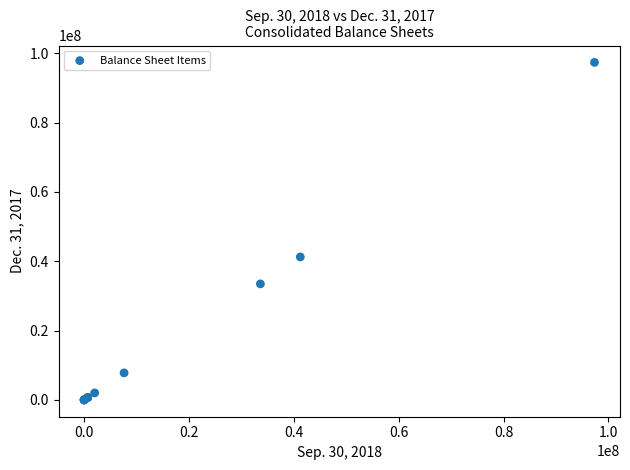

What Y value in the scatter plot is closest to 48668850?

41224792.0